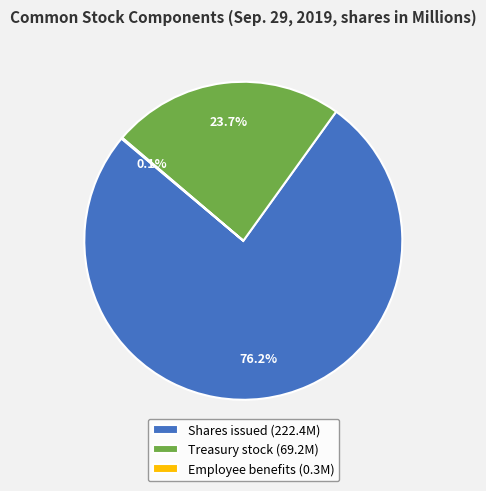

Combined, what portion of the pie is Shares issued (222.4M) and Treasury stock (69.2M)?

99.9%